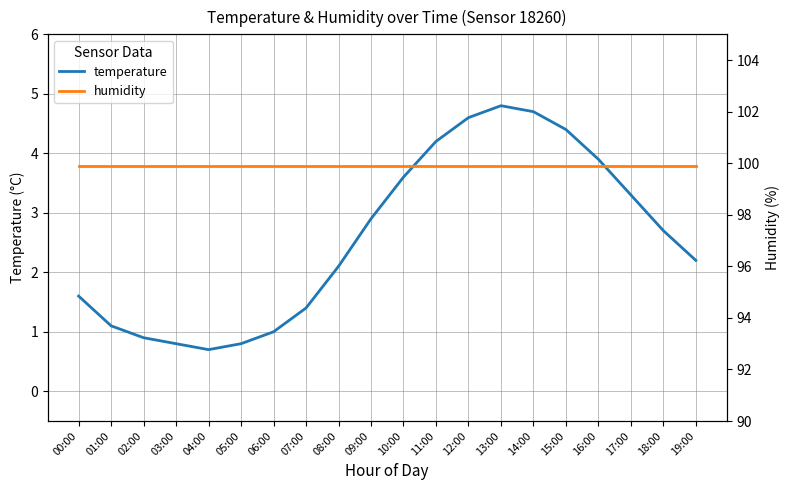

True or false: humidity and temperature cross at least once.

False